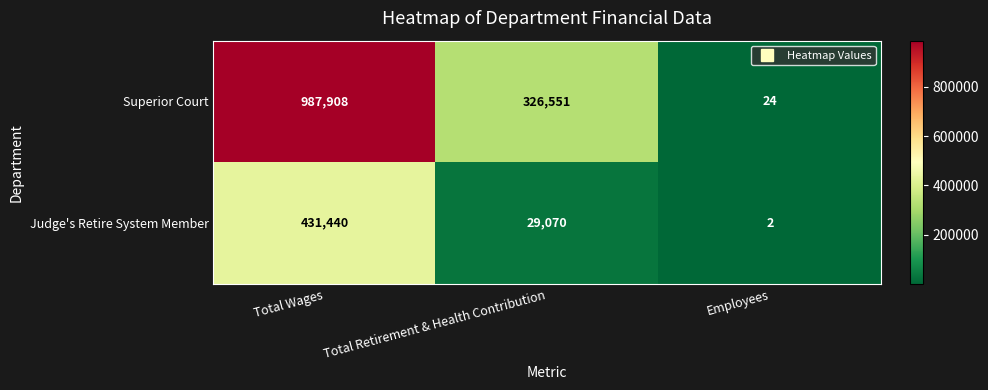

The Superior Court series shows 17 at Employees. True or false?

False